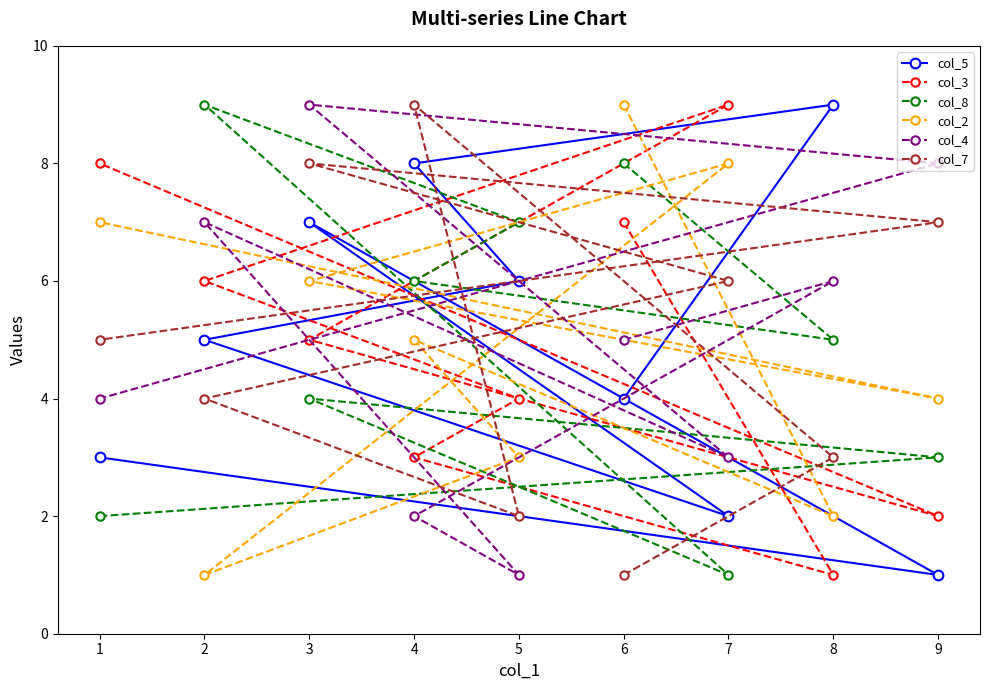

Reading left to right, transcribe all the data shown in this chart.

col_5: 1=3	2=5	3=7	4=8	5=6	6=4	7=2	8=9	9=1
col_3: 1=8	2=6	3=5	4=3	5=4	6=7	7=9	8=1	9=2
col_8: 1=2	2=9	3=4	4=6	5=7	6=8	7=1	8=5	9=3
col_2: 1=7	2=1	3=6	4=5	5=3	6=9	7=8	8=2	9=4
col_4: 1=4	2=7	3=9	4=2	5=1	6=5	7=3	8=6	9=8
col_7: 1=5	2=4	3=8	4=9	5=2	6=1	7=6	8=3	9=7